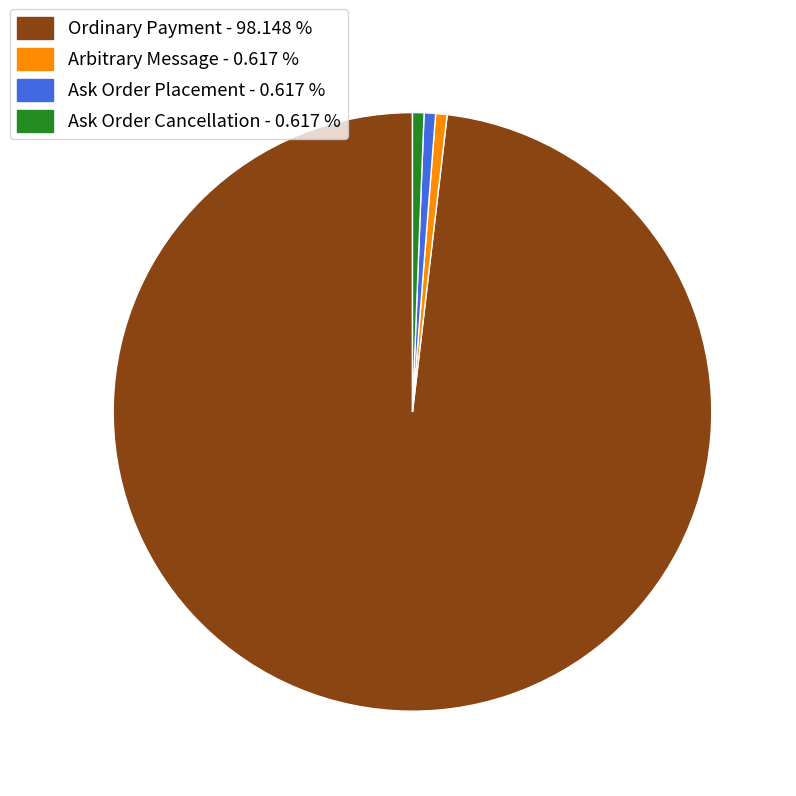

Is there a majority slice in this chart?

Yes